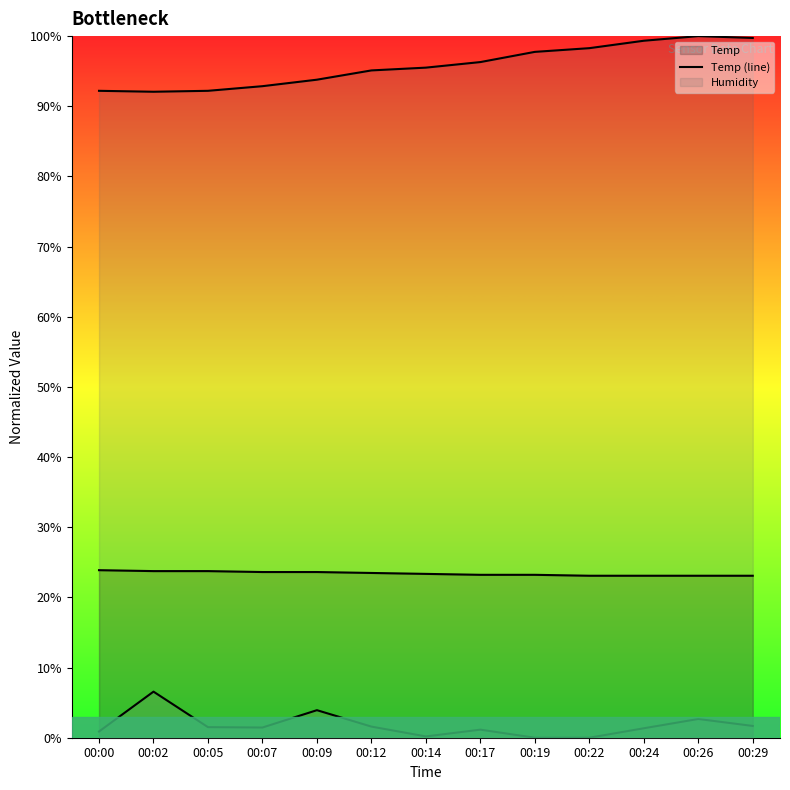

List the series in order of their peak value, highest first.

Humidity (line), Temp (line), SDS_P1 (line)